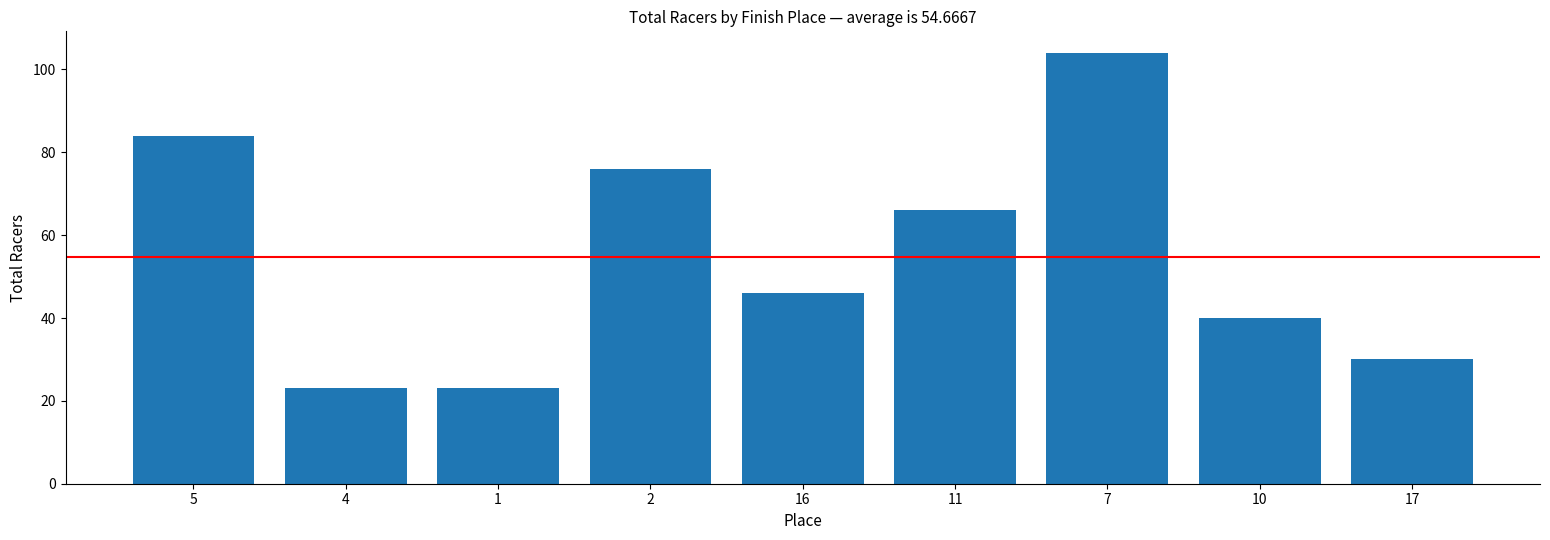

Where does the data first go above 46?

5